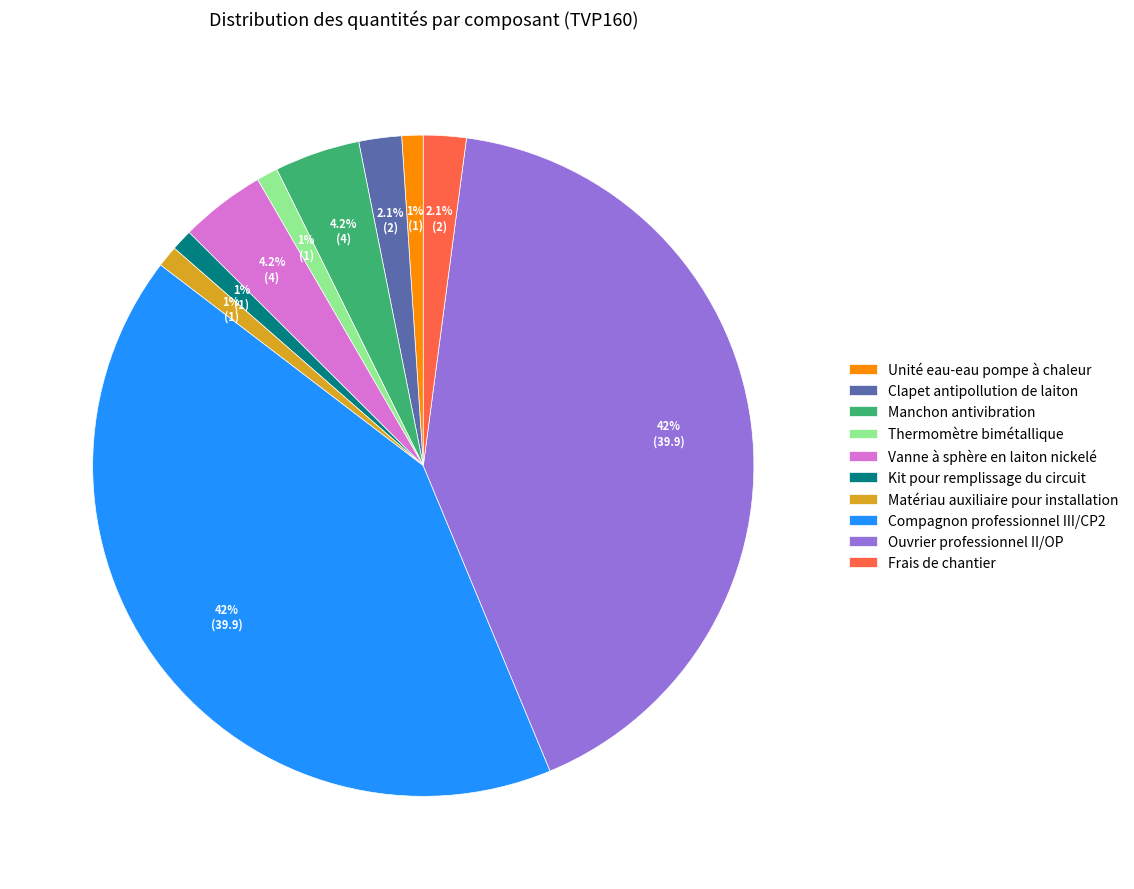

Combined, do Matériau auxiliaire pour installation and Unité eau-eau pompe à chaleur account for over 50%?

No